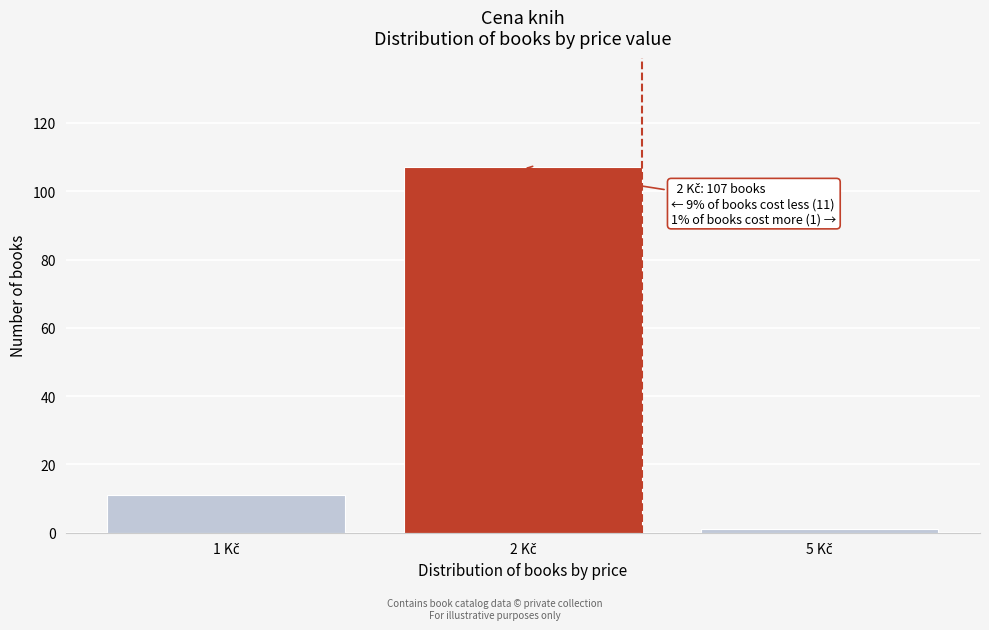

Reading right to left, transcribe all the data shown in this chart.

1	107	11